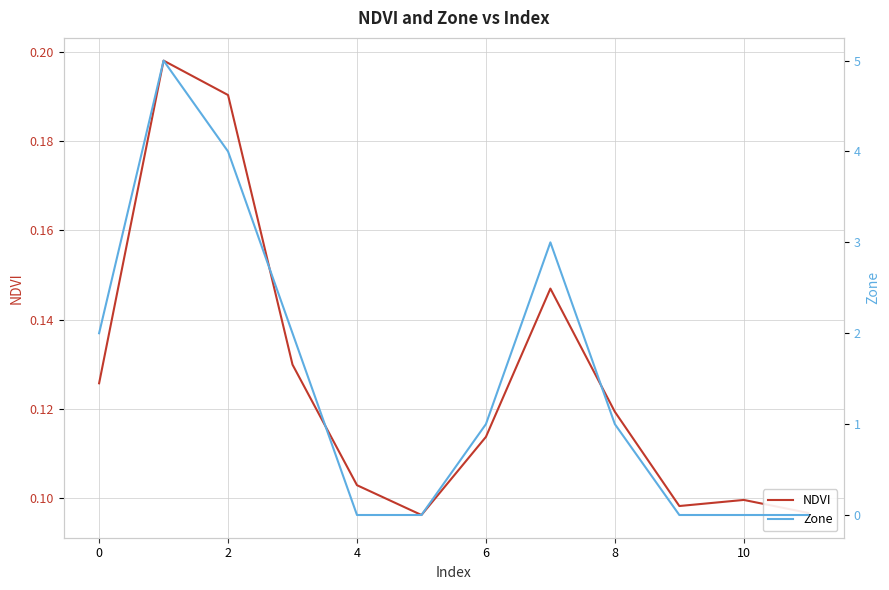

List the series in order of their peak value, lowest first.

NDVI, Zone